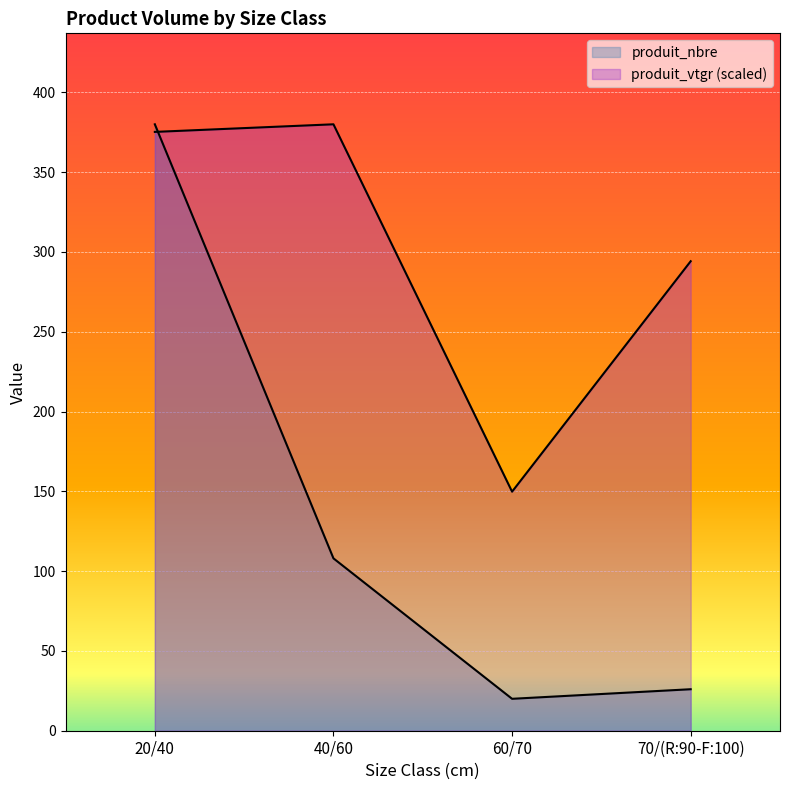

Rank the series by their average value, from lowest to highest.

produit_nbre, produit_vtgr